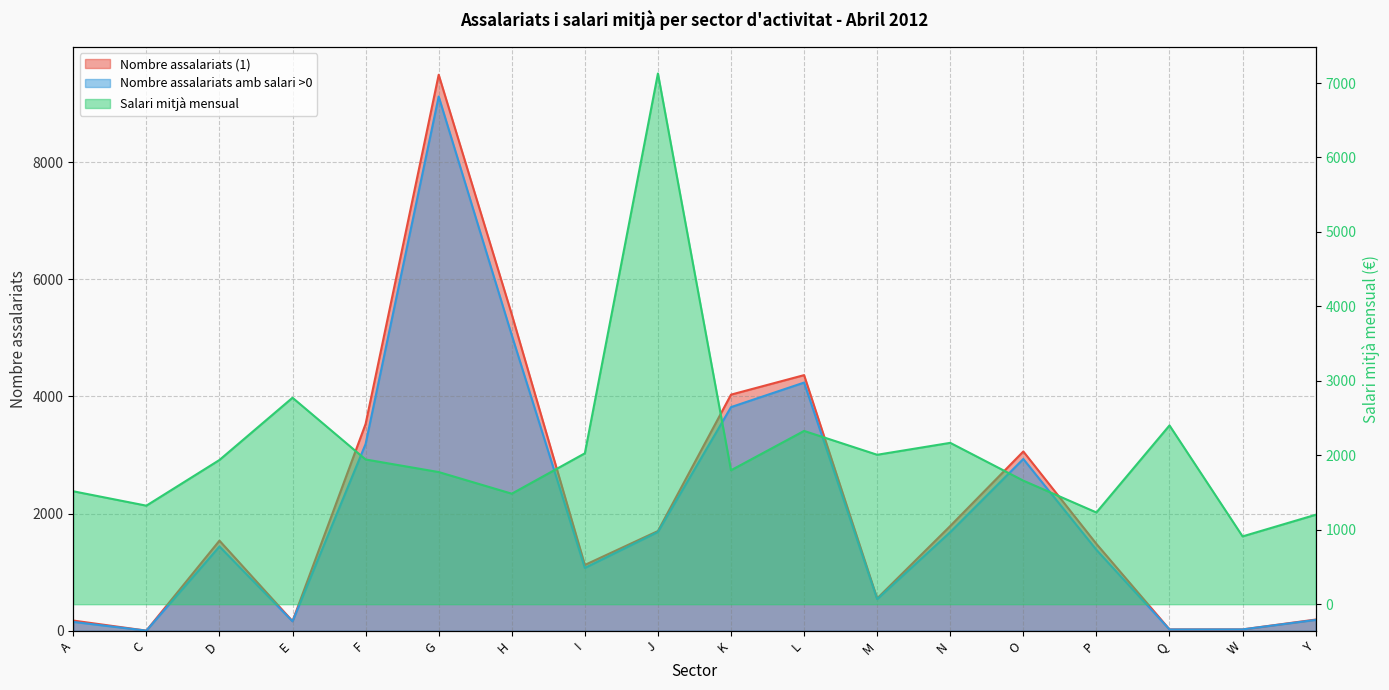

True or false: Nombre assalariats amb salari >0 and Nombre assalariats (1) cross at least once.

False